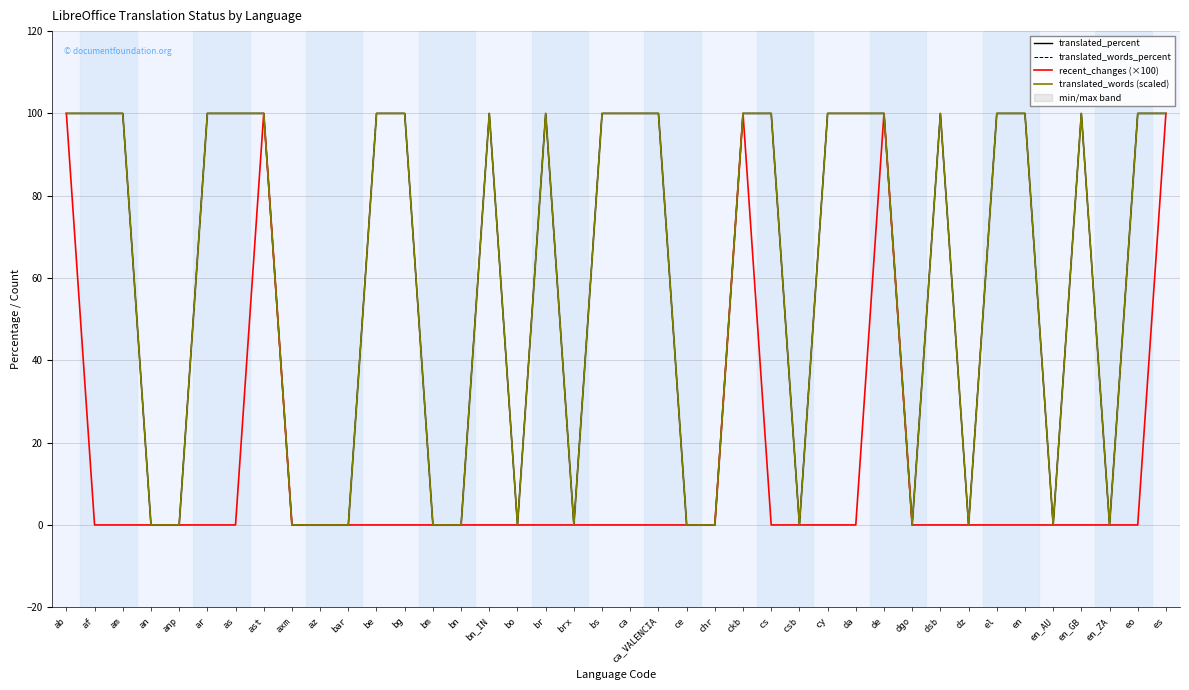

At which category does translated_percent reach its first local valley?

bo